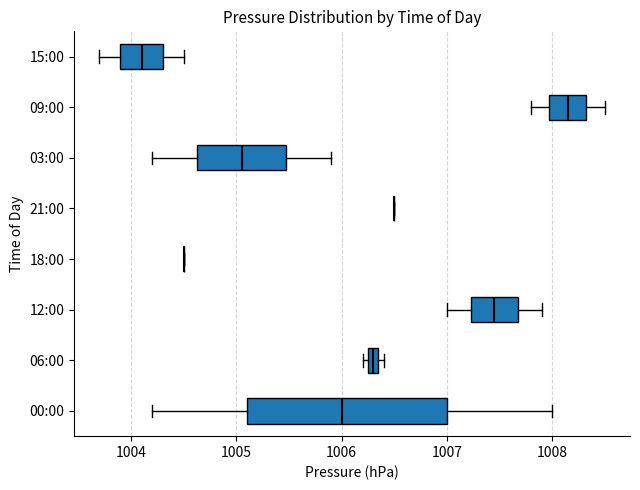

Where is the left edge of the box for 15:00 on the x-axis? The values are not printed on the chart, so give them approximately, as read against the axis.

1003.9